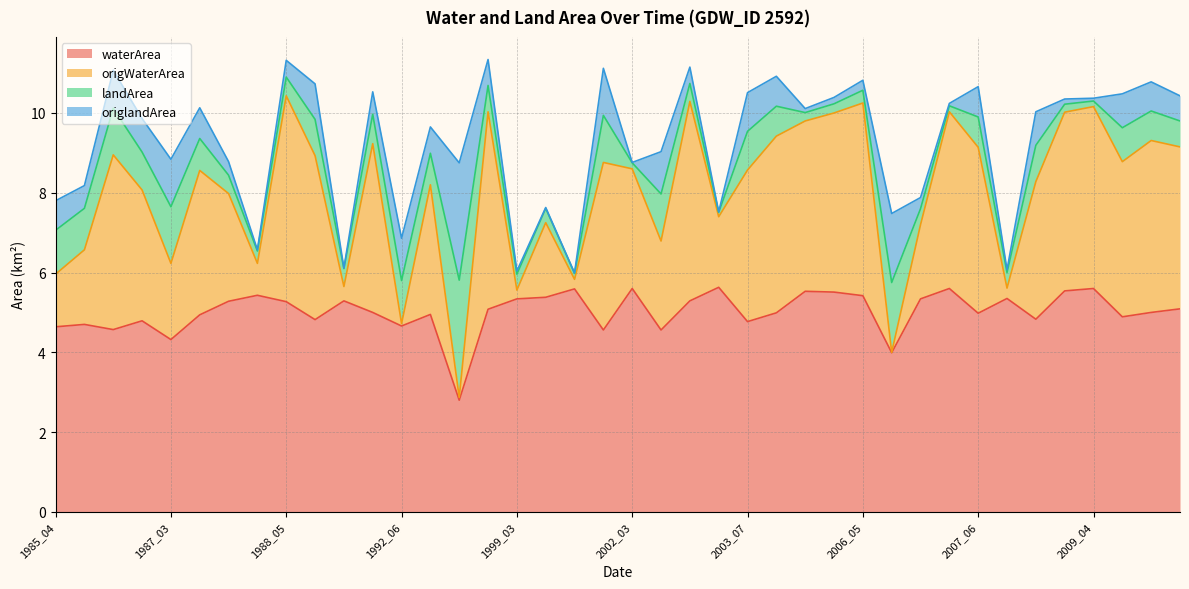

What is the maximum value for waterArea?

5.6